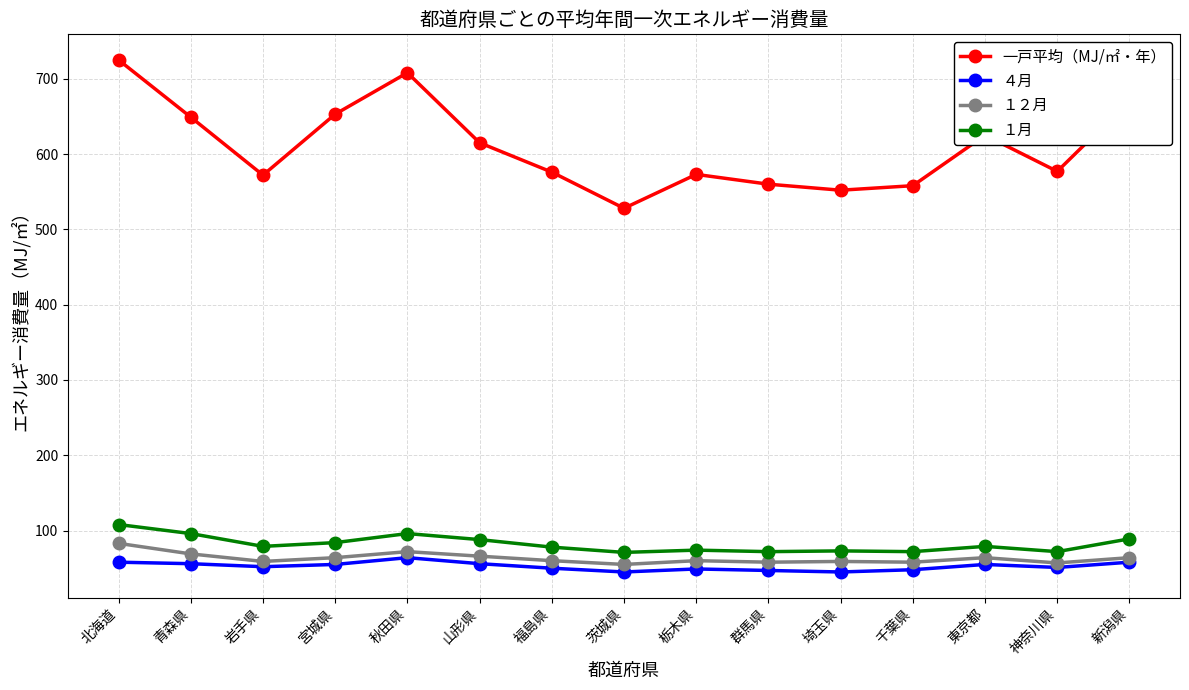

Where is the first local minimum for 一戸平均（MJ/㎡・年）?

岩手県